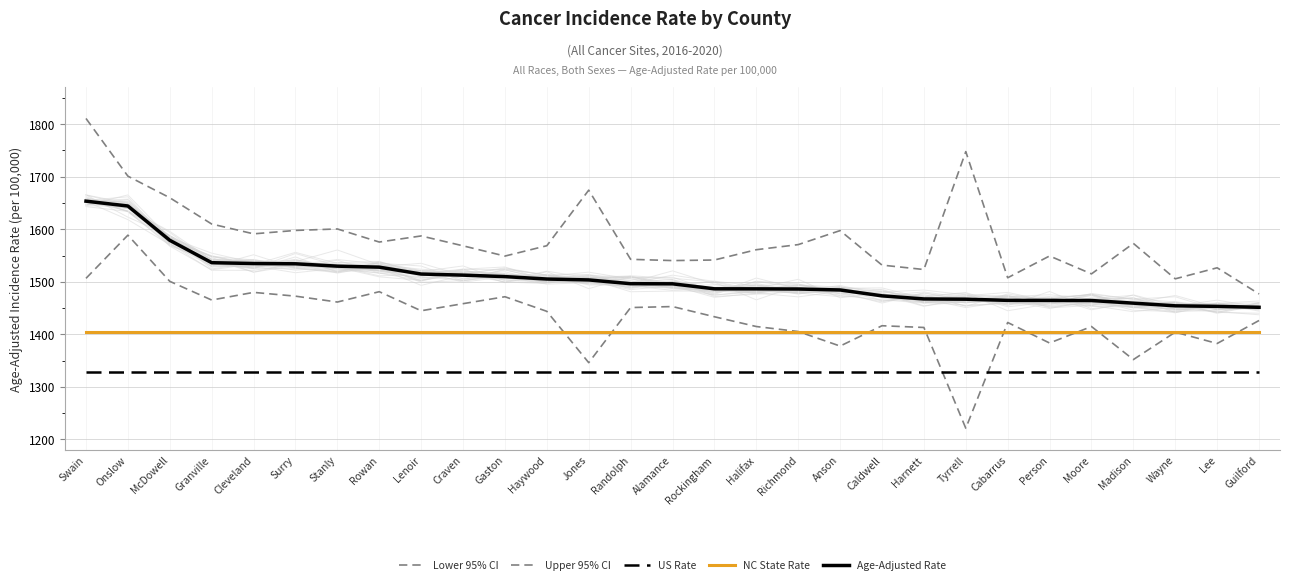

List the labels in order of Lower 95% CI value, largest first.

Onslow, Swain, McDowell, Rowan, Cleveland, Surry, Gaston, Granville, Stanly, Craven, Alamance, Randolph, Lenoir, Haywood, Rockingham, Guilford, Cabarrus, Caldwell, Halifax, Moore, Harnett, Richmond, Wayne, Person, Lee, Anson, Madison, Jones, Tyrrell